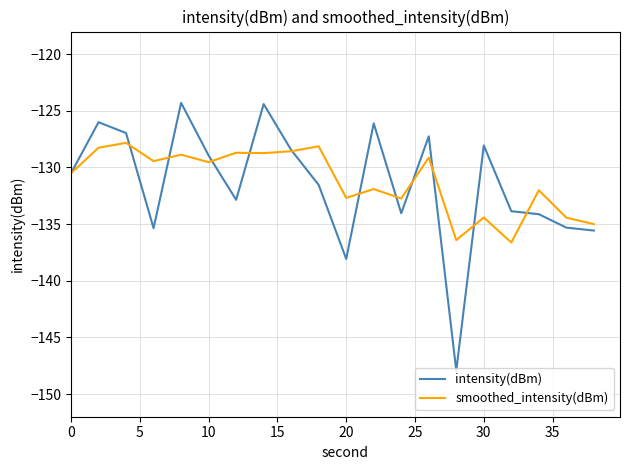

Which series has the widest spread of values?

intensity(dBm)